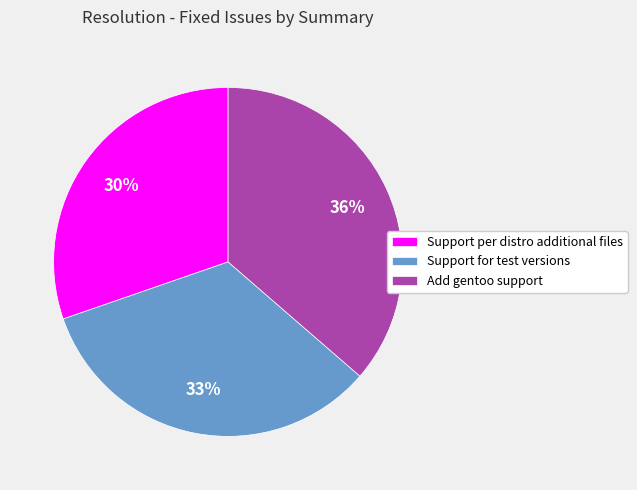

Is it true that Support per distro additional files is 30% of the pie?

True